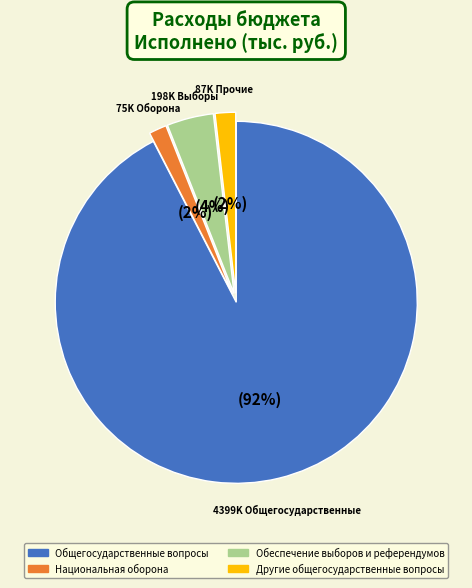

Is there a majority slice in this chart?

Yes